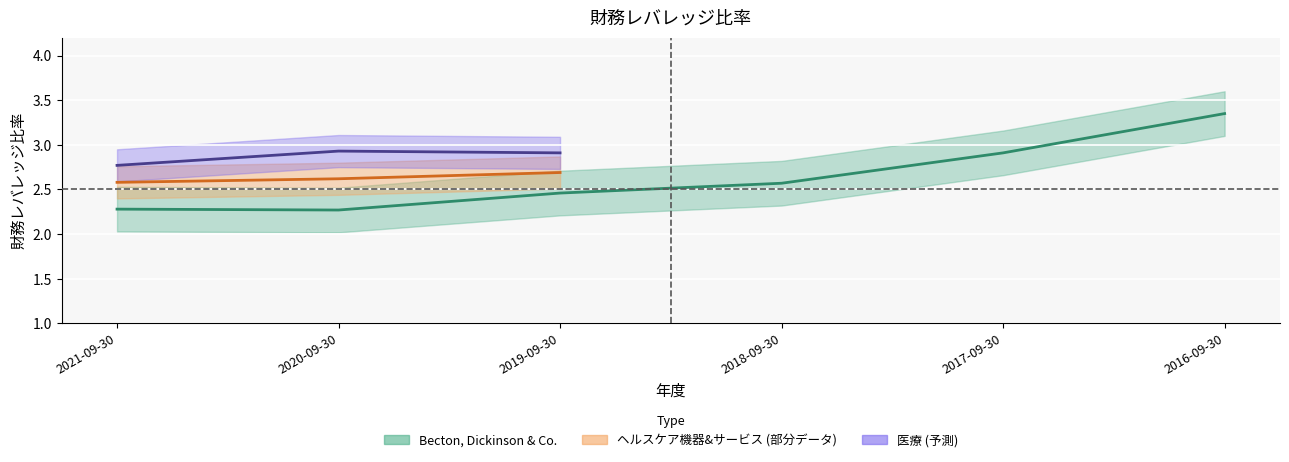

What position from the left is 2019-09-30?

3